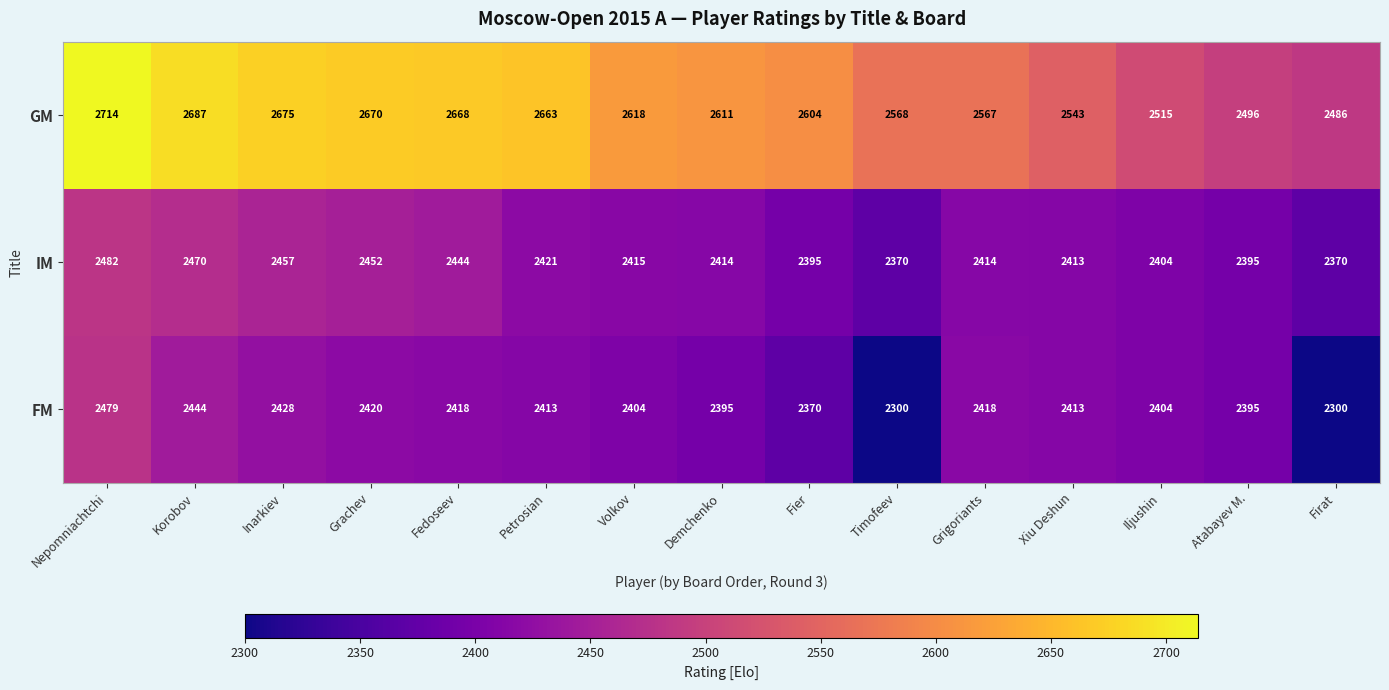

The GM series shows 2567 at Grigoriants. True or false?

True